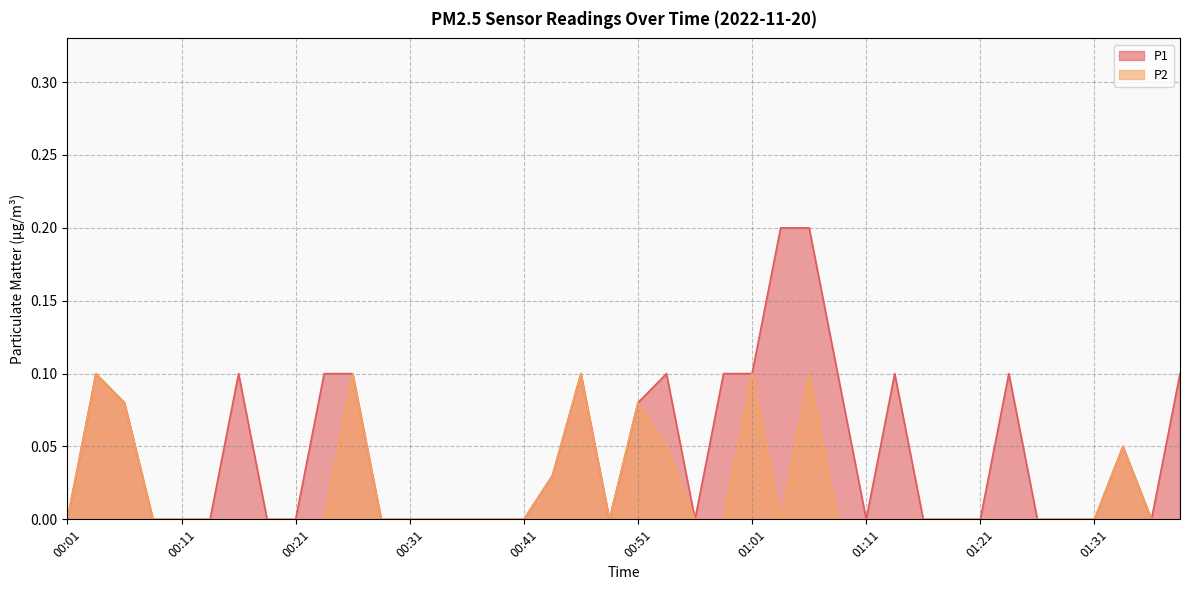

What is the label of the 6th point from the right?

01:26